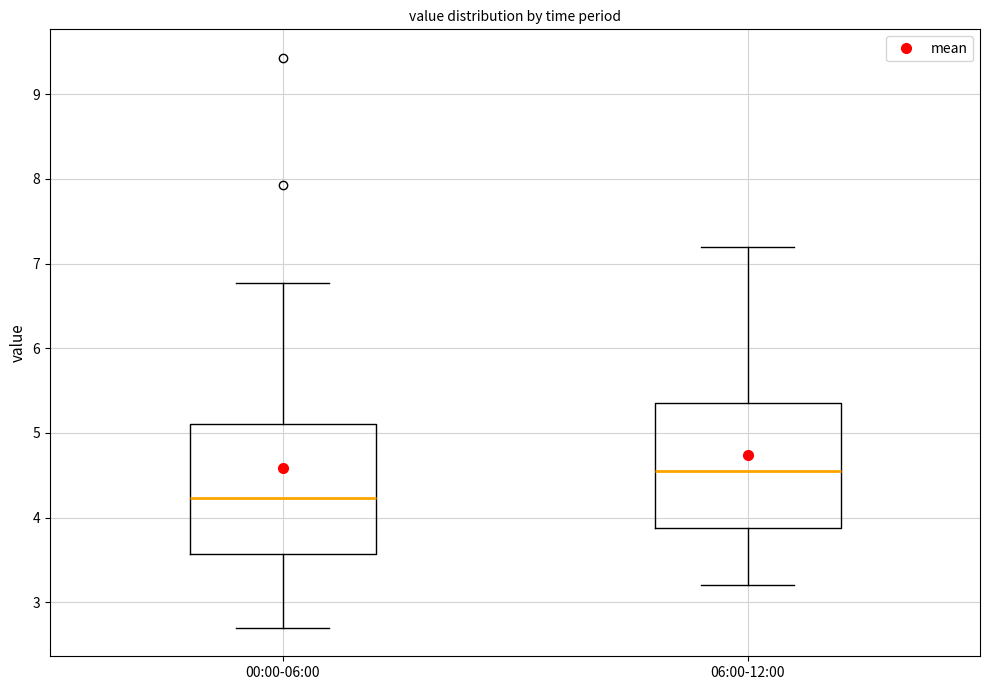

Reading left to right, transcribe this box plot: for each box, give where its median line is, the range the box spans, and where its two whiskers end, as read against the y-axis. The values are not printed on the chart, so give them approximately, as read against the axis.

00:00-06:00: median 4.2, box 3.6 to 5.1, whiskers 2.7 to 6.8
06:00-12:00: median 4.6, box 3.9 to 5.4, whiskers 3.2 to 7.2